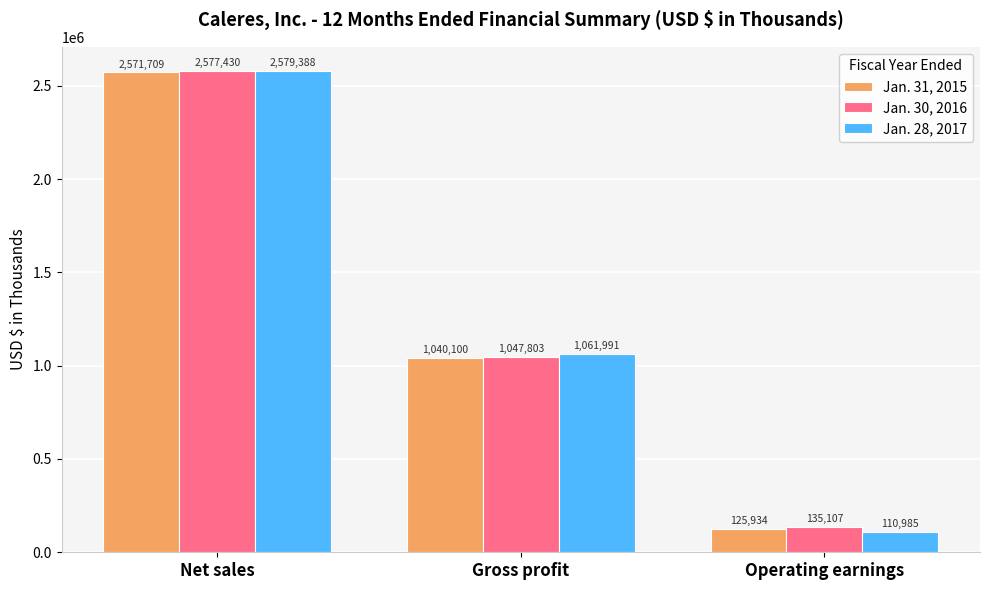

What is the sum of the Jan. 30, 2016 values at Gross profit and Operating earnings?

1182910